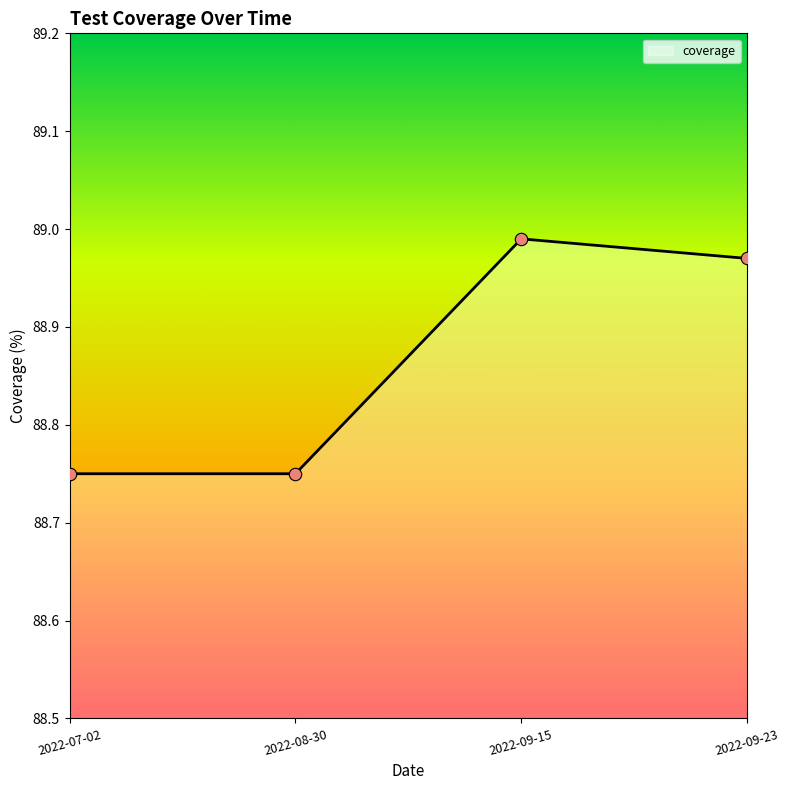

What is the change in value from 2022-08-30 to 2022-09-15?

+0.2